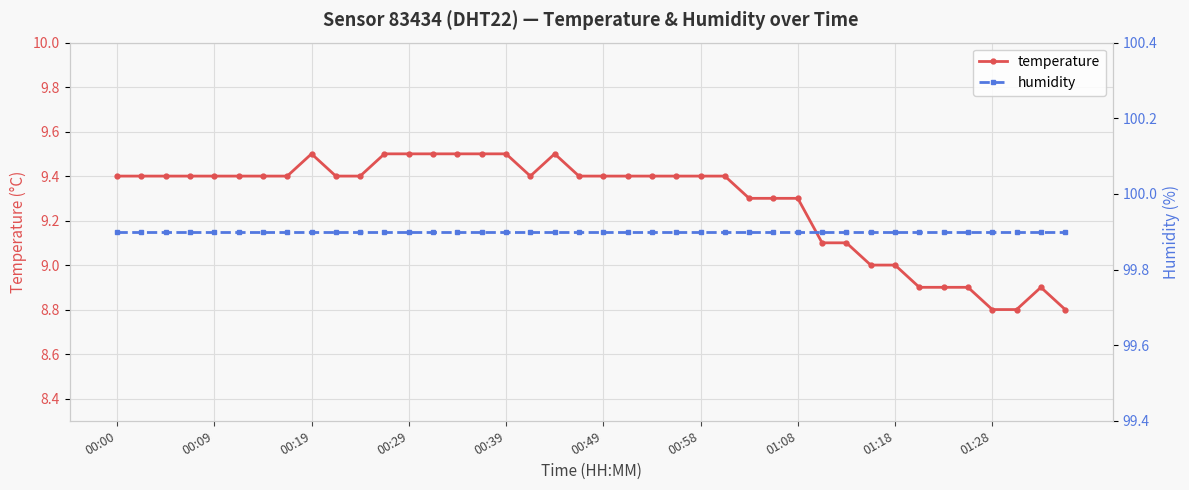

Rank the series by their maximum value, from highest to lowest.

humidity, temperature